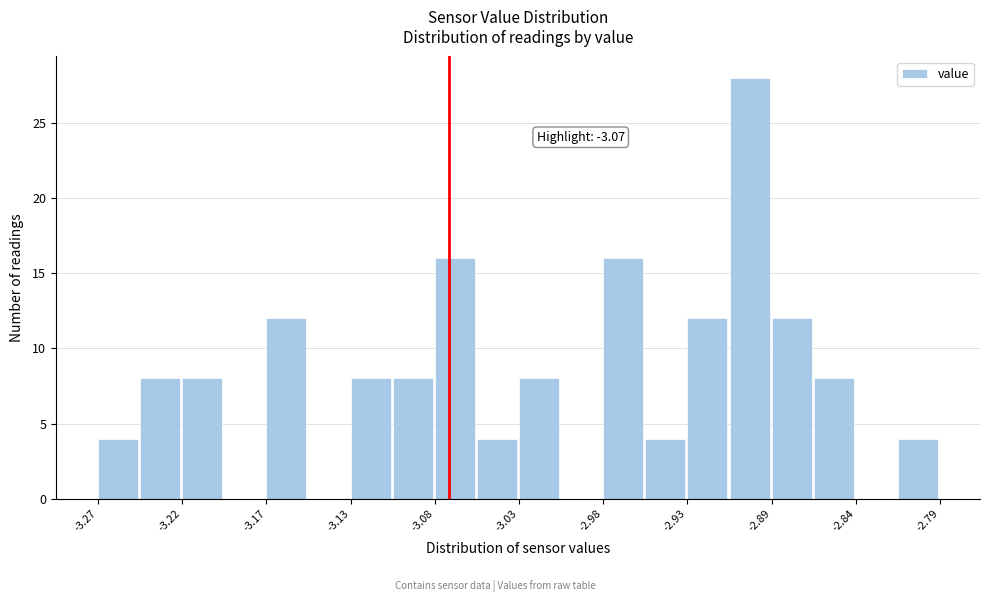

Which range on the x-axis has the tallest bar?

-2.910 to -2.886